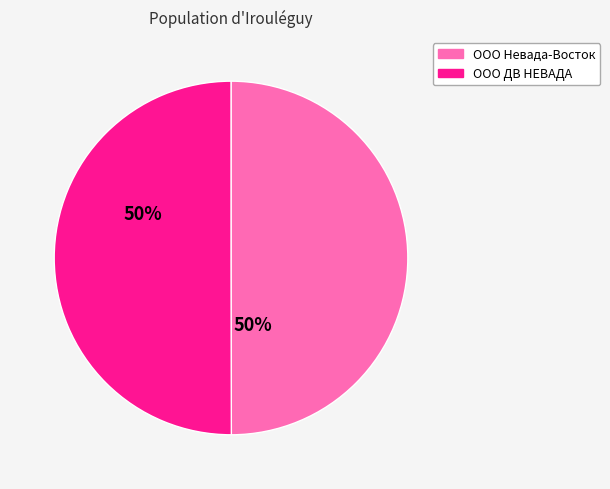

Count the number of slices in the pie.

2